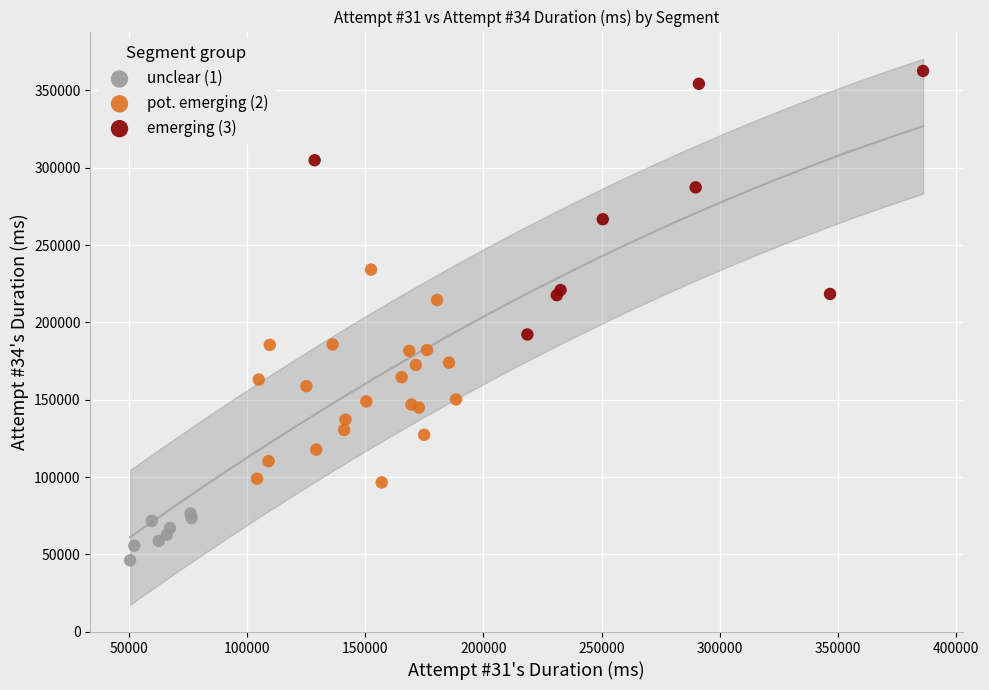

Which series has the widest spread of Y values?

emerging (3)